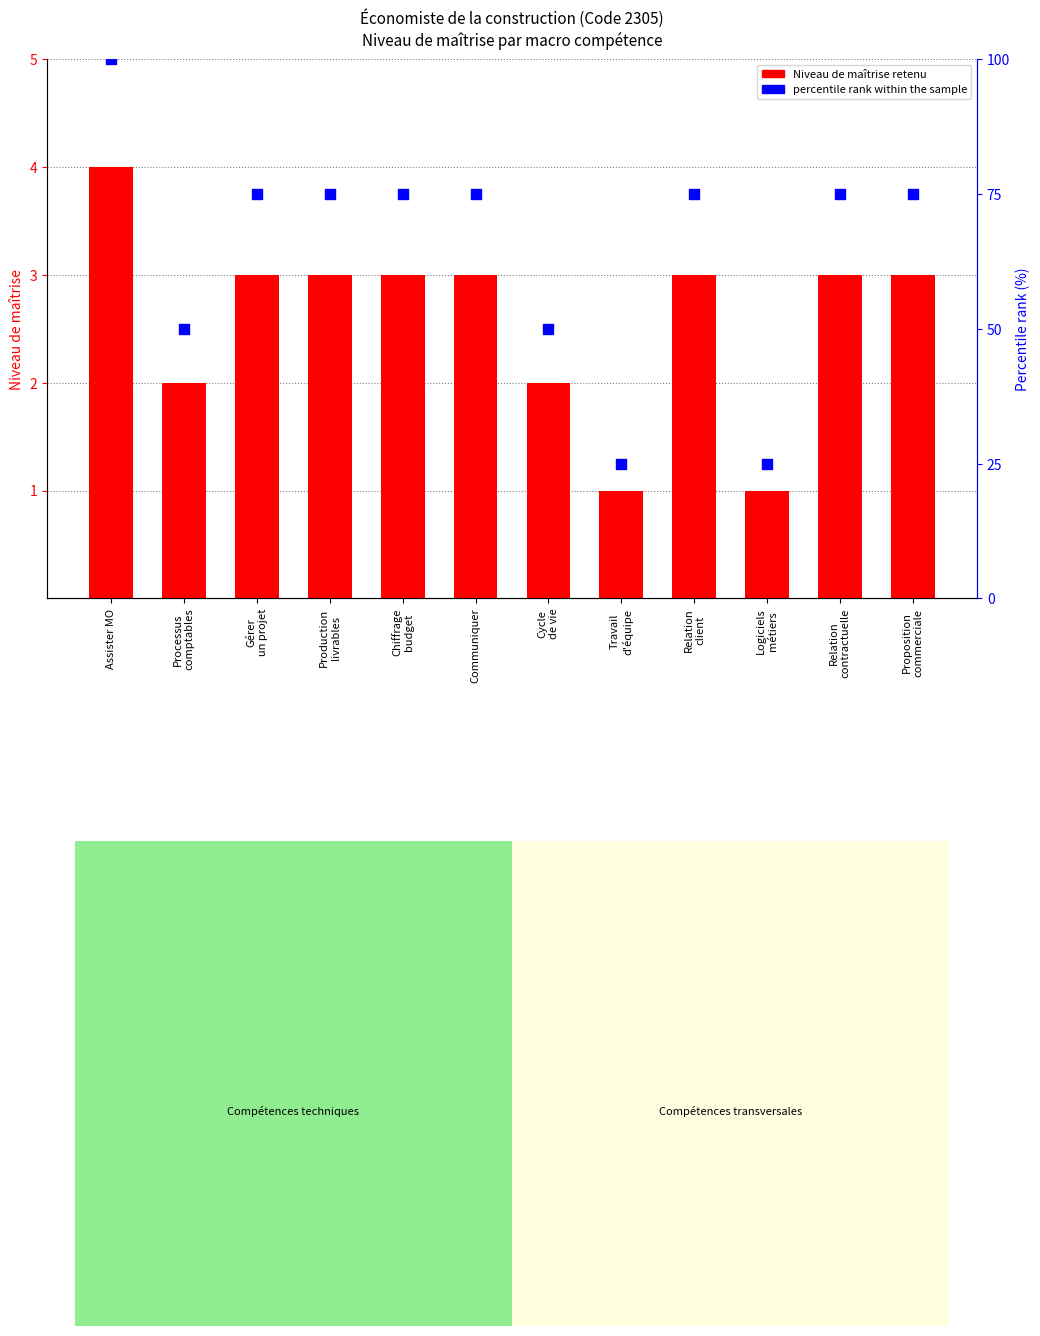

Is the value of percentile rank within the sample at Communiquer greater than the value of Niveau de maîtrise retenu at Communiquer?

Yes